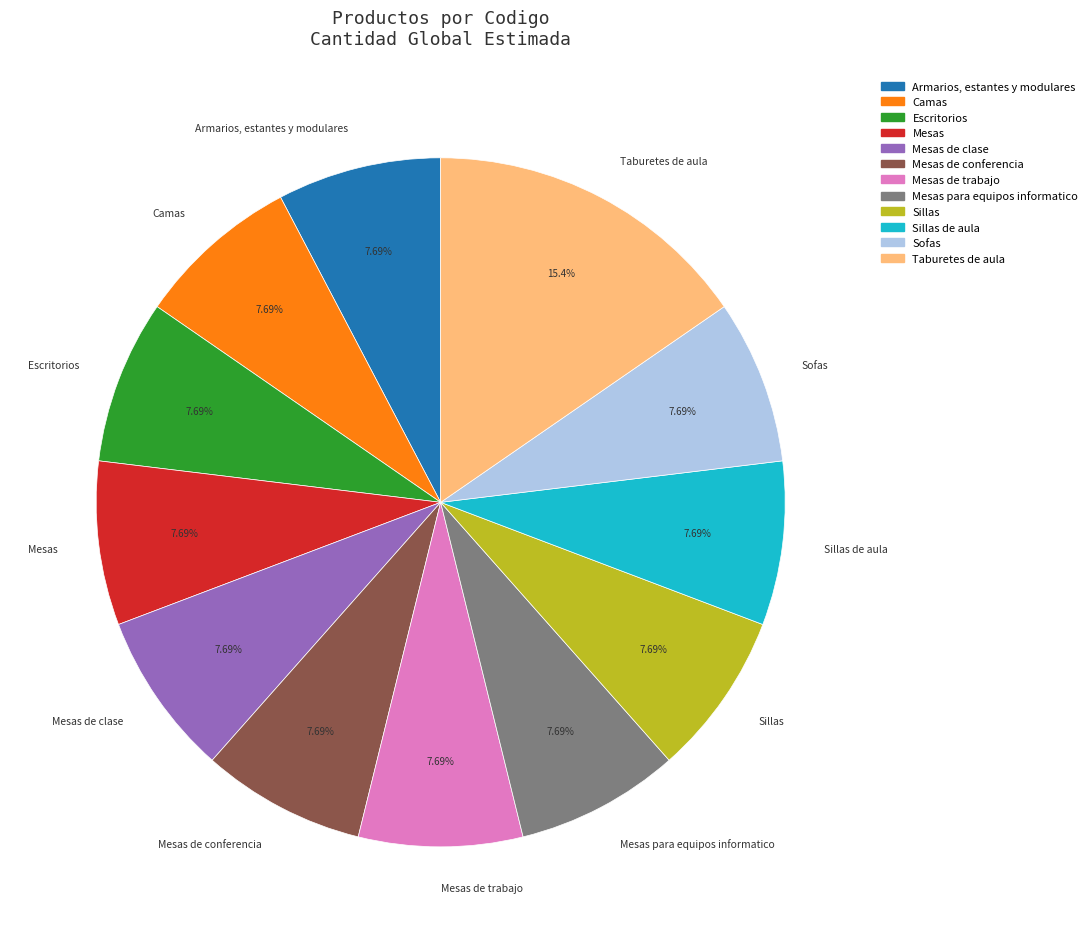

What is the ratio of the value at Escritorios to the value at Mesas de conferencia?

1.0